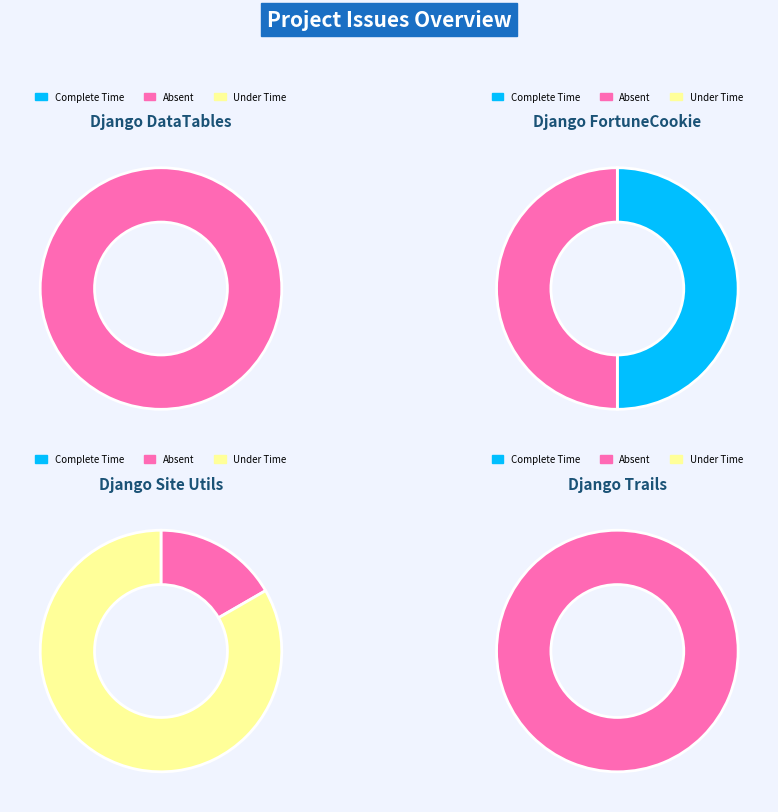

True or false: 1726 accounts for 20% of the total.

True